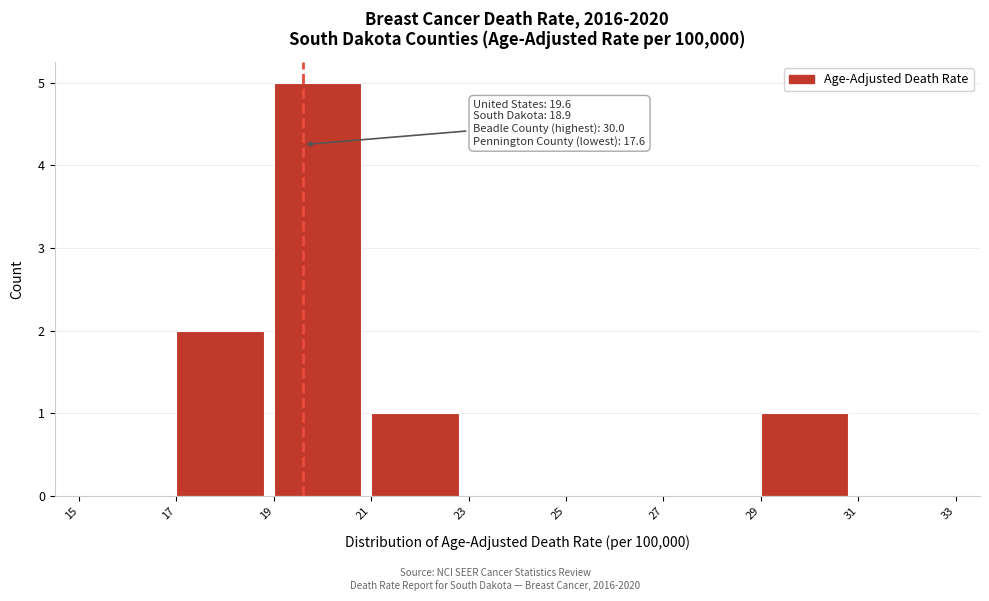

Over which range of the x-axis is the bar tallest?

19 to 21